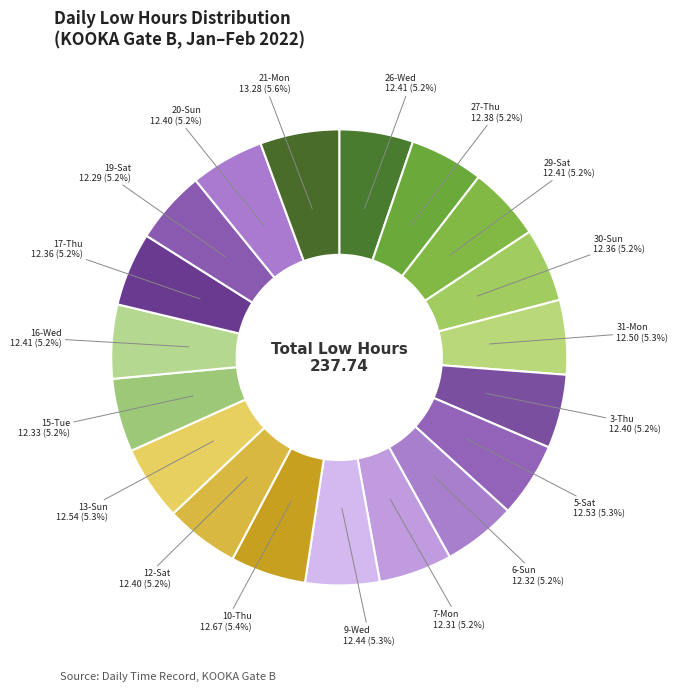

Count the number of slices in the pie.

19